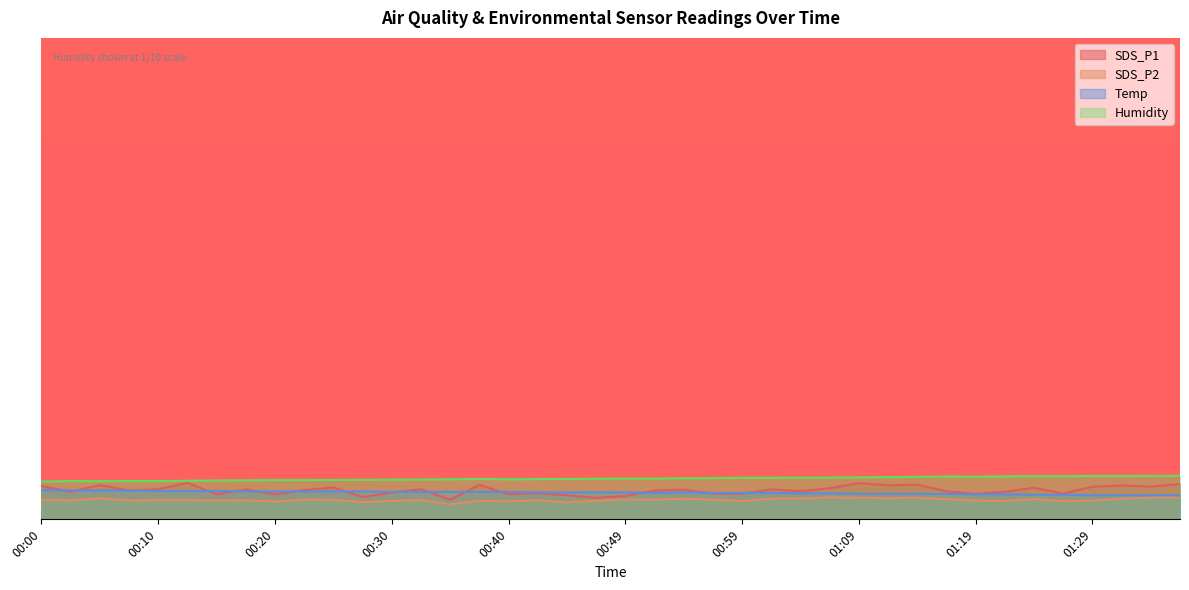

True or false: Temp and Humidity intersect in this chart.

False